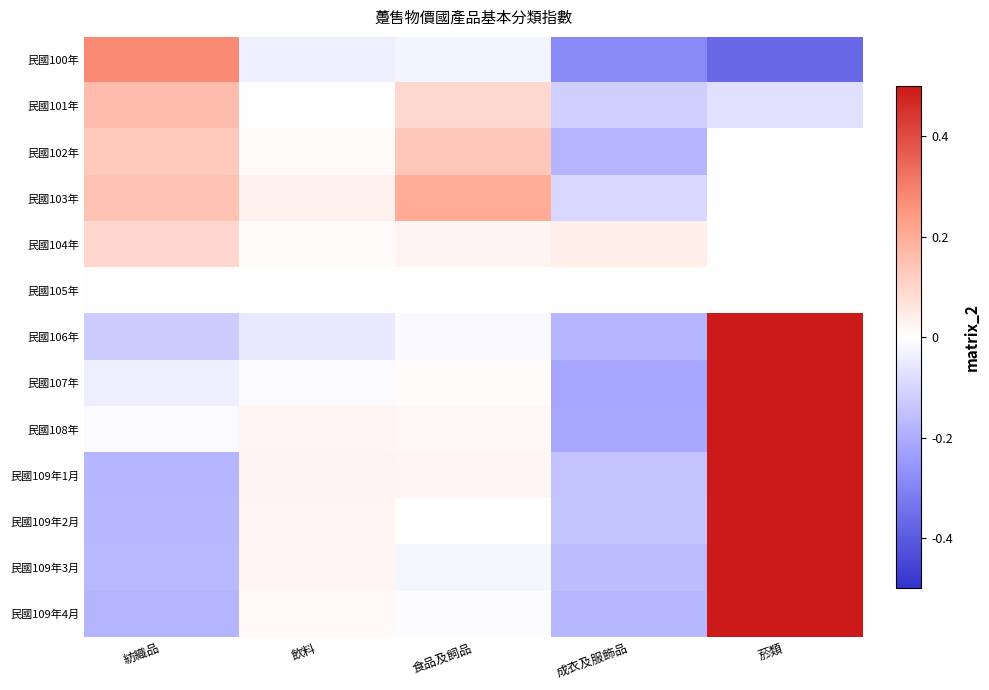

Reading right to left, list all the values displayed in this chart.

民國100年: 菸類=-0.4	成衣及服飾品=-0.3	食品及飼品=-0.0	飲料=-0.0	紡織品=0.3
民國101年: 菸類=-0.1	成衣及服飾品=-0.1	食品及飼品=0.1	飲料=-0.0	紡織品=0.2
民國102年: 菸類=0.0	成衣及服飾品=-0.2	食品及飼品=0.1	飲料=0.0	紡織品=0.1
民國103年: 菸類=0.0	成衣及服飾品=-0.1	食品及飼品=0.2	飲料=0.0	紡織品=0.1
民國104年: 菸類=0.0	成衣及服飾品=0.0	食品及飼品=0.0	飲料=0.0	紡織品=0.1
民國105年: 菸類=0.0	成衣及服飾品=0.0	食品及飼品=0.0	飲料=0.0	紡織品=0.0
民國106年: 菸類=0.5	成衣及服飾品=-0.2	食品及飼品=-0.0	飲料=-0.1	紡織品=-0.1
民國107年: 菸類=0.5	成衣及服飾品=-0.2	食品及飼品=0.0	飲料=-0.0	紡織品=-0.0
民國108年: 菸類=0.5	成衣及服飾品=-0.2	食品及飼品=0.0	飲料=0.0	紡織品=-0.0
民國109年1月: 菸類=0.5	成衣及服飾品=-0.1	食品及飼品=0.0	飲料=0.0	紡織品=-0.2
民國109年2月: 菸類=0.5	成衣及服飾品=-0.1	食品及飼品=0.0	飲料=0.0	紡織品=-0.2
民國109年3月: 菸類=0.5	成衣及服飾品=-0.2	食品及飼品=-0.0	飲料=0.0	紡織品=-0.2
民國109年4月: 菸類=0.5	成衣及服飾品=-0.2	食品及飼品=-0.0	飲料=0.0	紡織品=-0.2